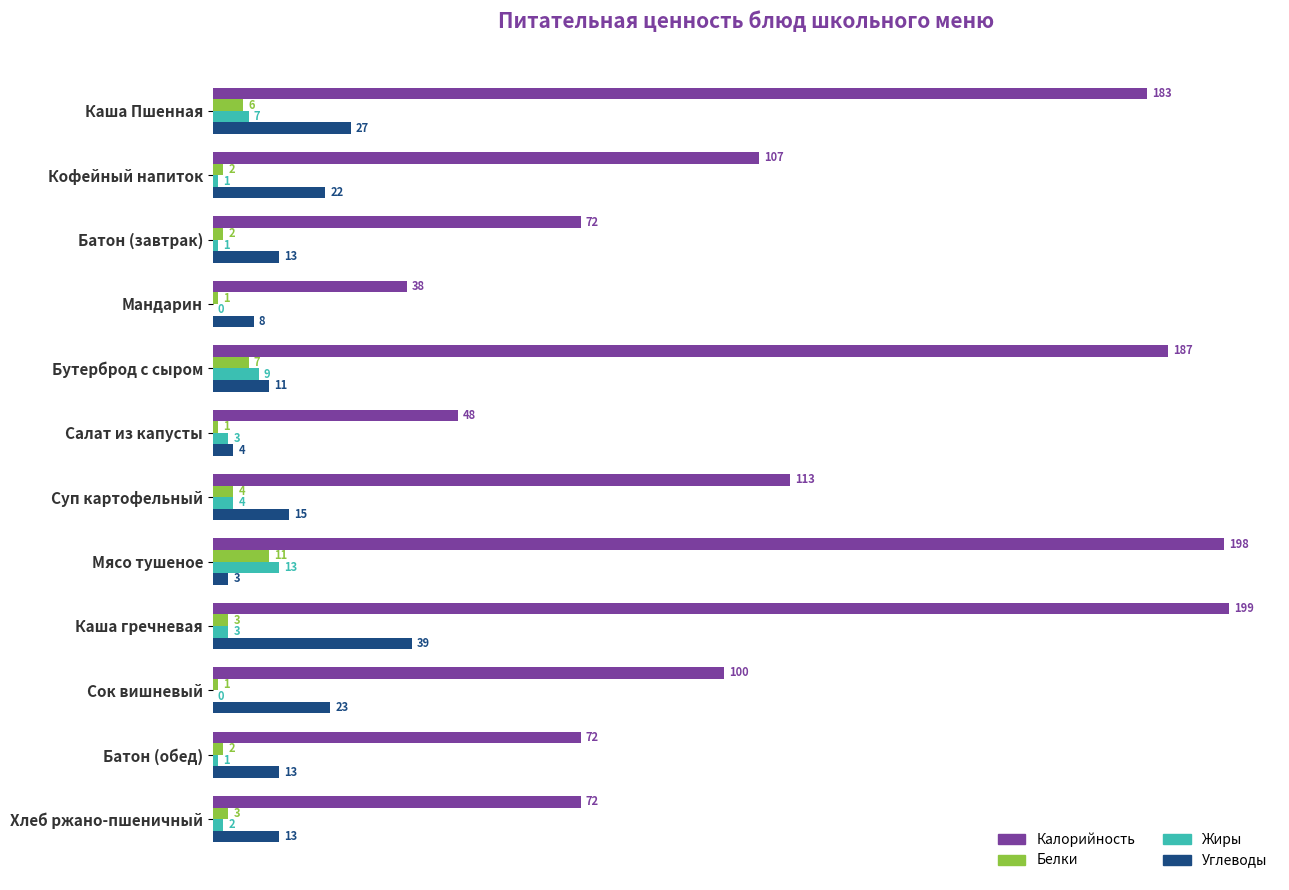

What is the total value across all series at Хлеб ржано-пшеничный?

90